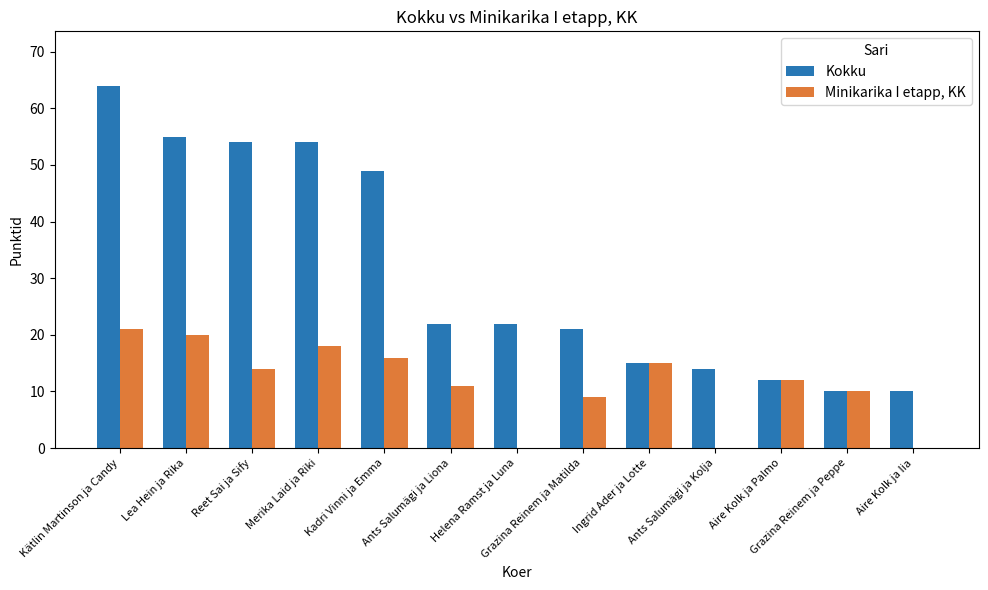

What is the sum of the Minikarika I etapp, KK values at Aire Kolk ja Iia and Merika Laid ja Riki?

18